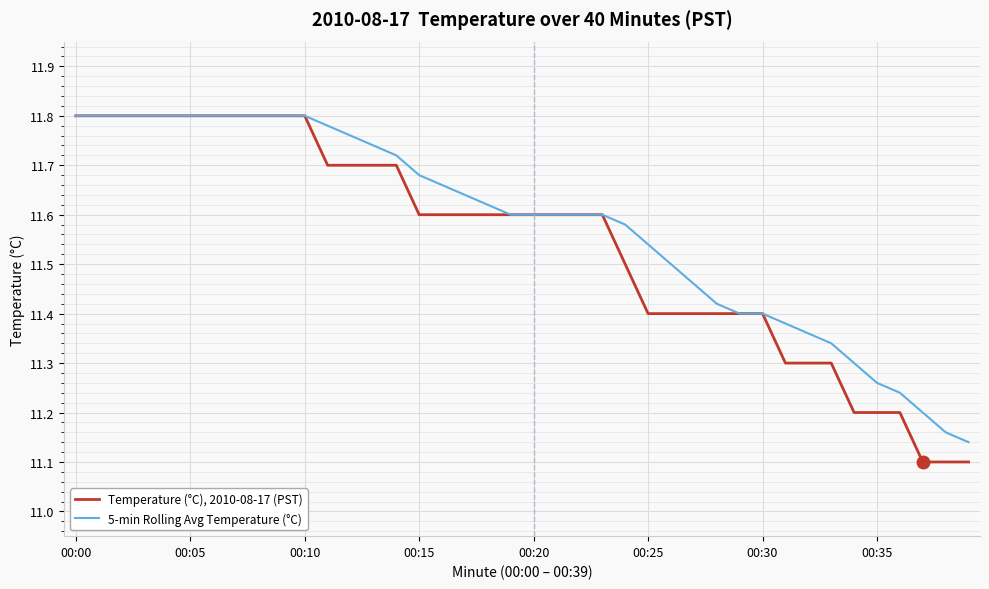

List the series in order of their overall mean, lowest first.

Temperature (°C), 2010-08-17 (PST), 5-min Rolling Avg Temperature (°C)